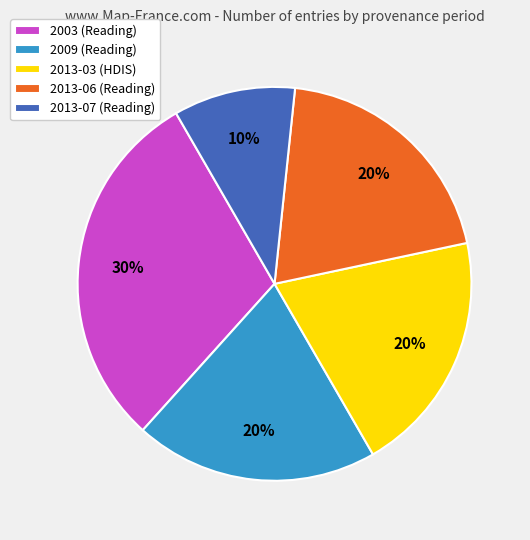

What is the ratio of the value at 2013-03 (HDIS) to the value at 2009 (Reading)?

1.0